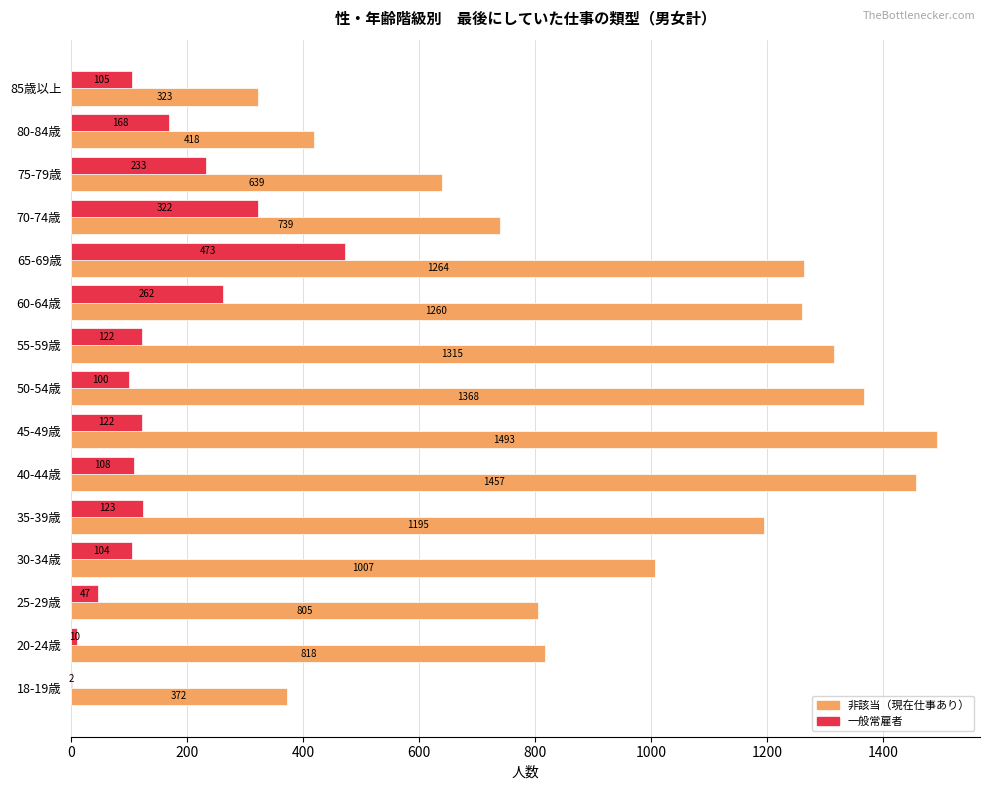

Is the value of 一般常雇者 at 75-79歳 greater than the value of 非該当（現在仕事あり） at 50-54歳?

No